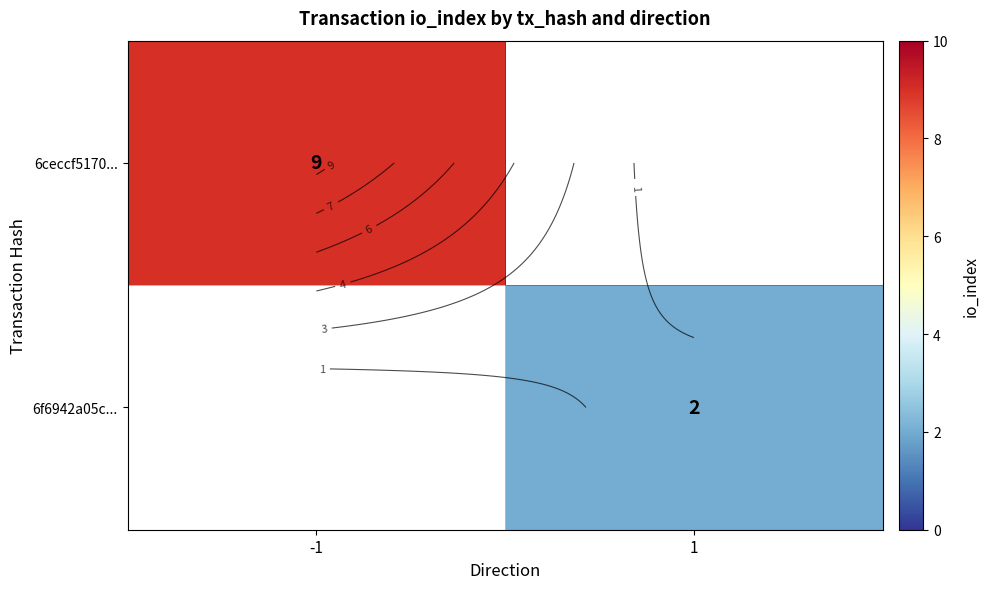

At which label does 6ceccf5170... reach its peak?

-1